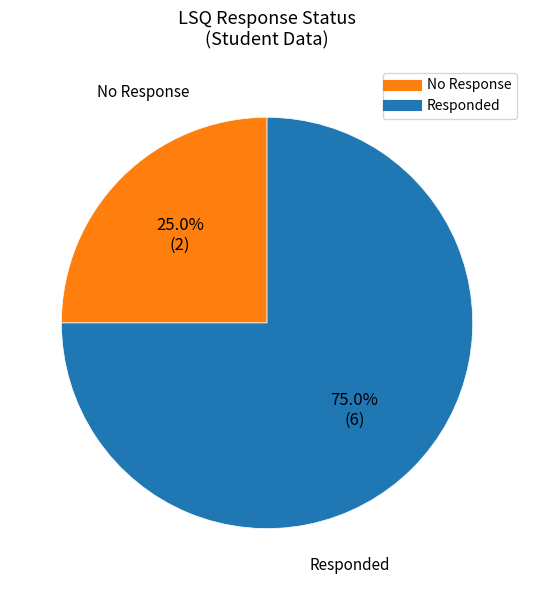

Is there any slice that represents more than half of the pie?

Yes